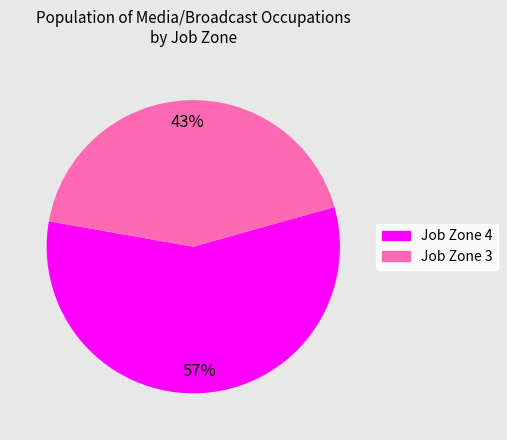

To the nearest percent, what is the combined percentage of Job Zone 3 and Job Zone 4?

100%